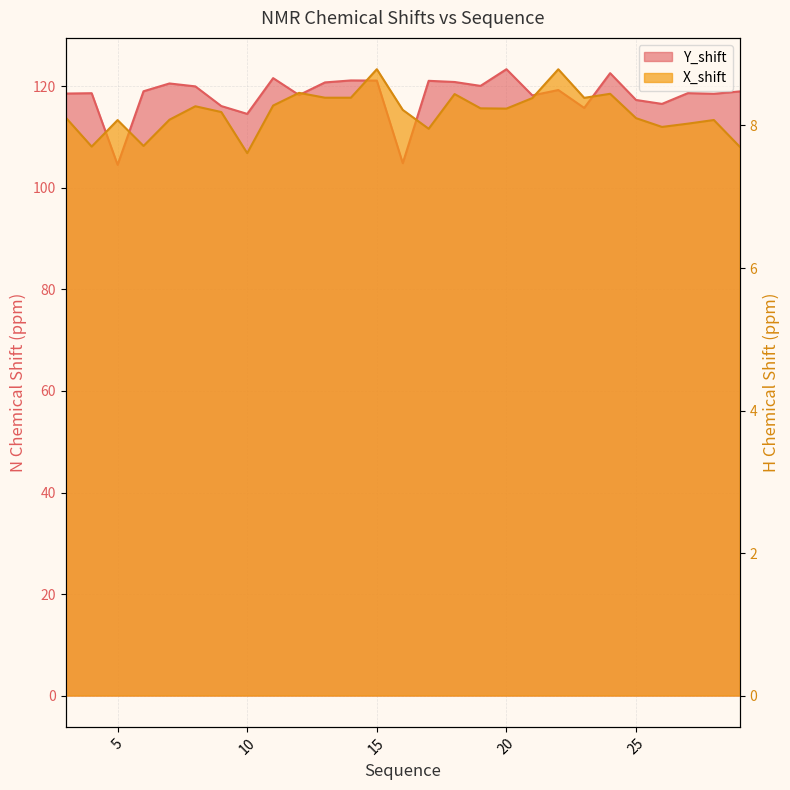

Which series has the largest range (max minus min)?

Y_shift